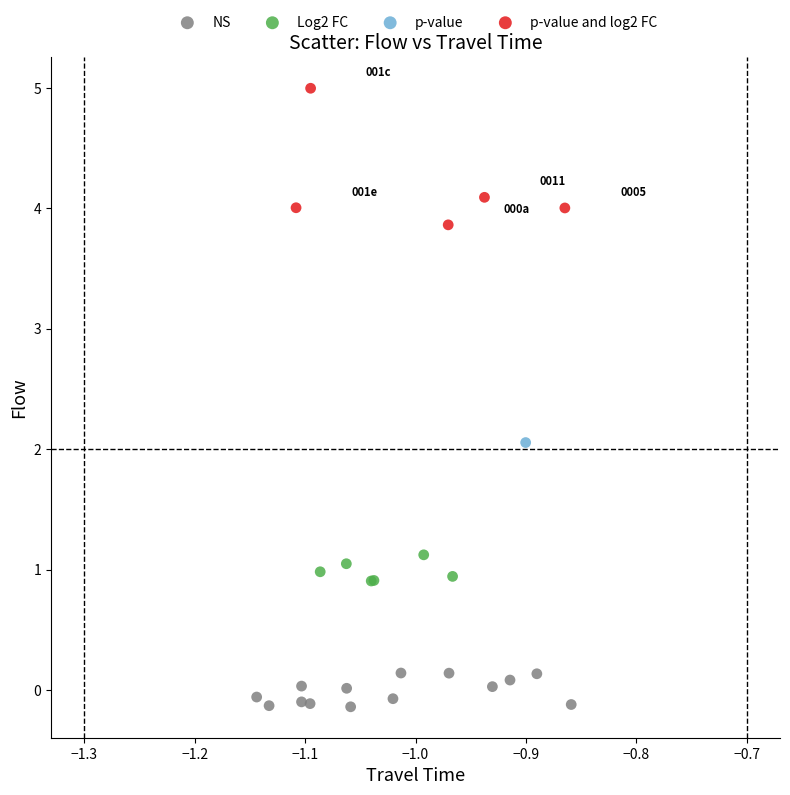

What are all the series names shown in the legend?

NS, Log2 FC, p-value, p-value and log2 FC